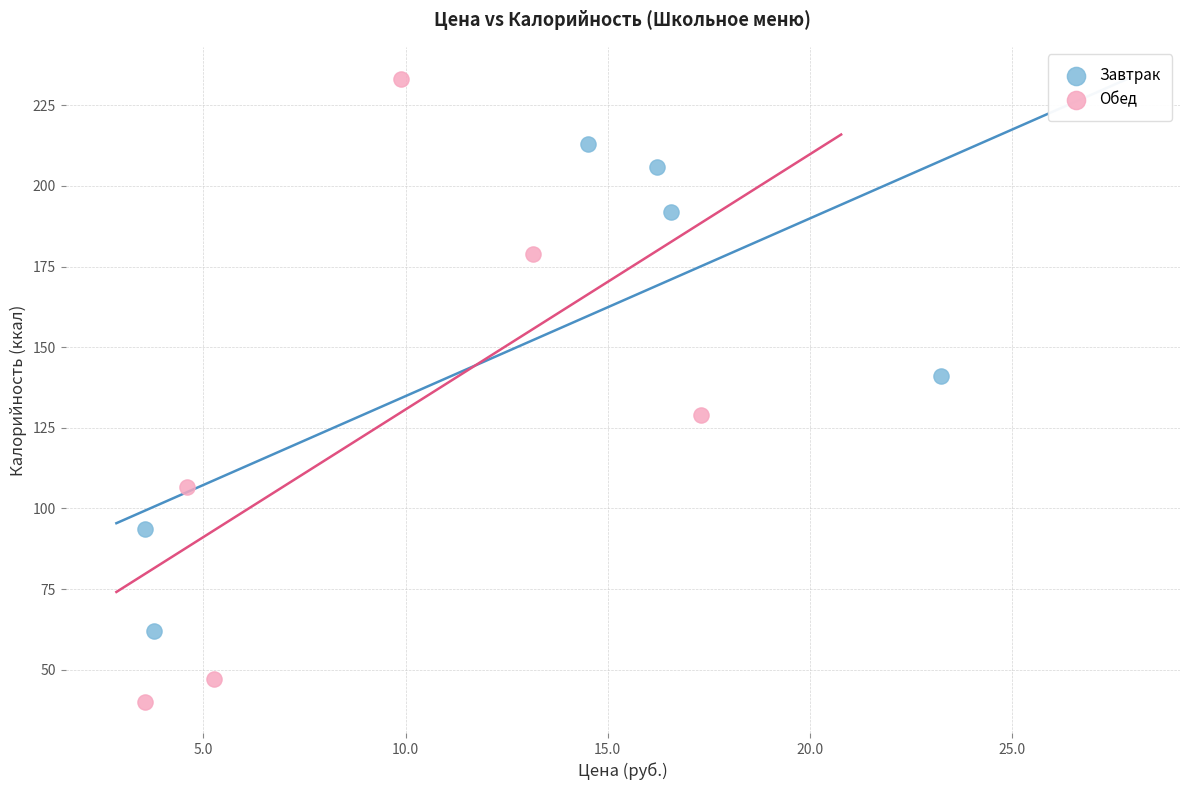

Which series reaches the minimum Y coordinate?

Обед